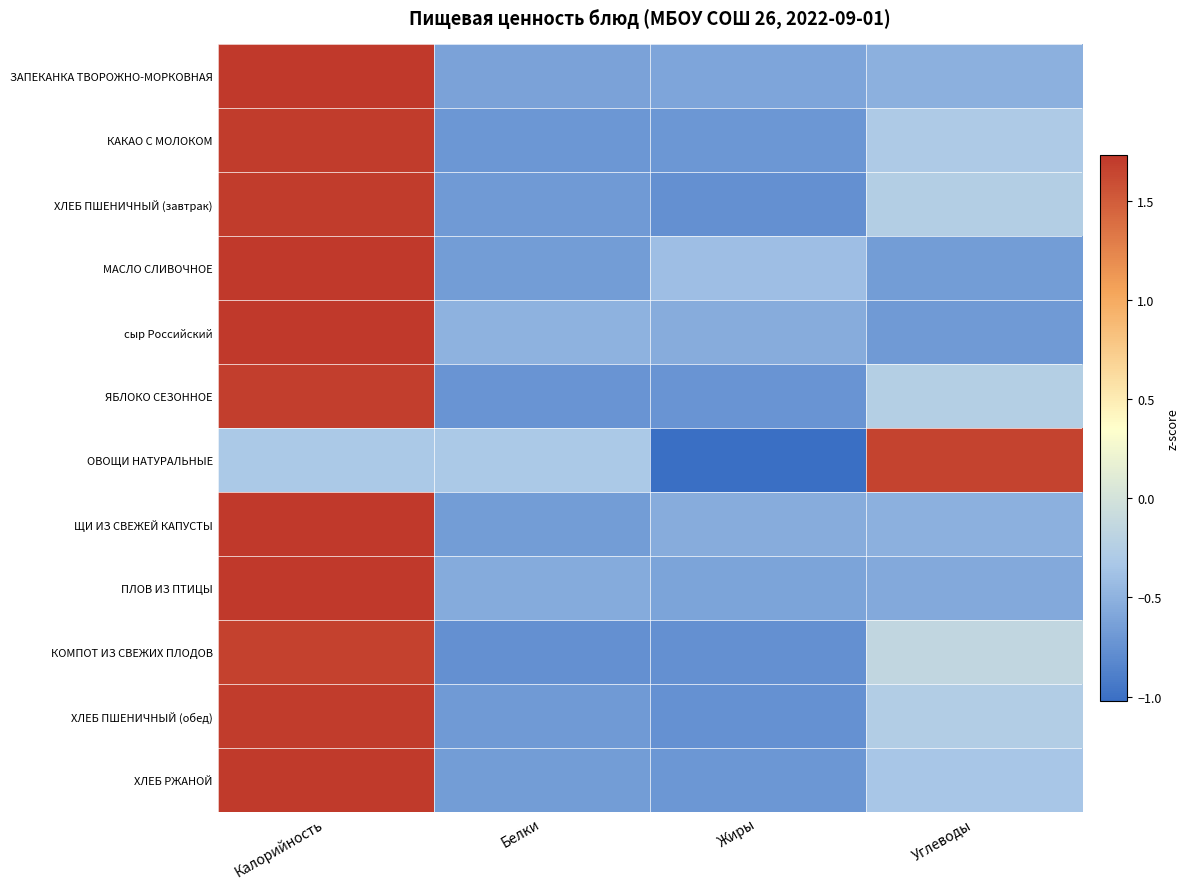

What is the maximum value shown in the chart?

1.7